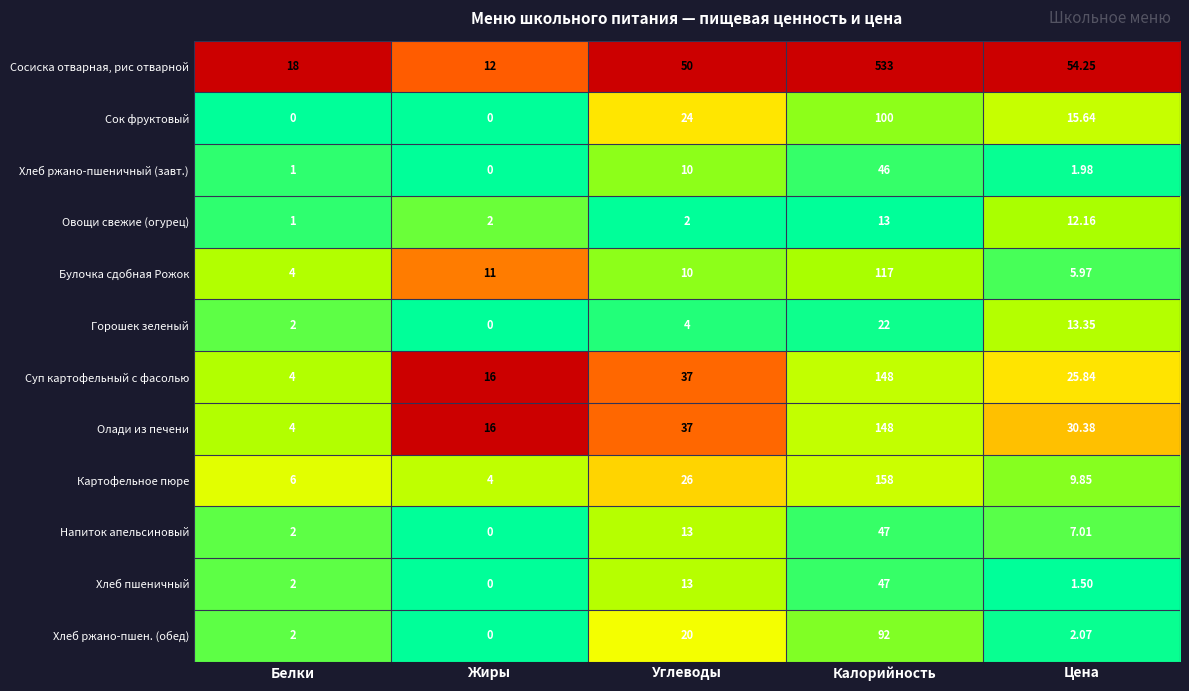

Which category has the lowest value in the Горошек зеленый series?

Жиры